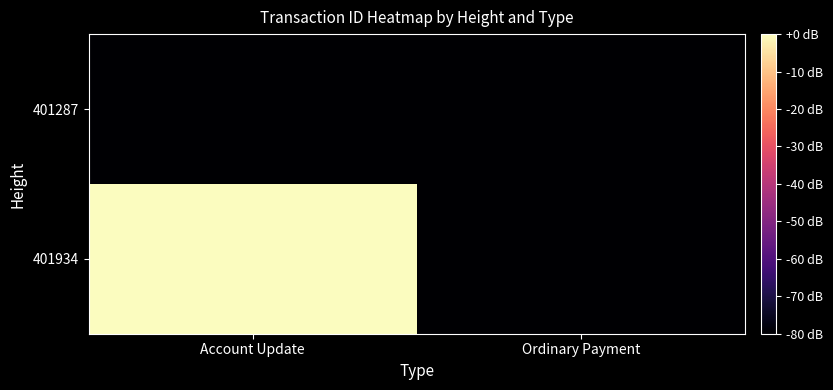

At which category is the sum across all series the highest?

Account Update